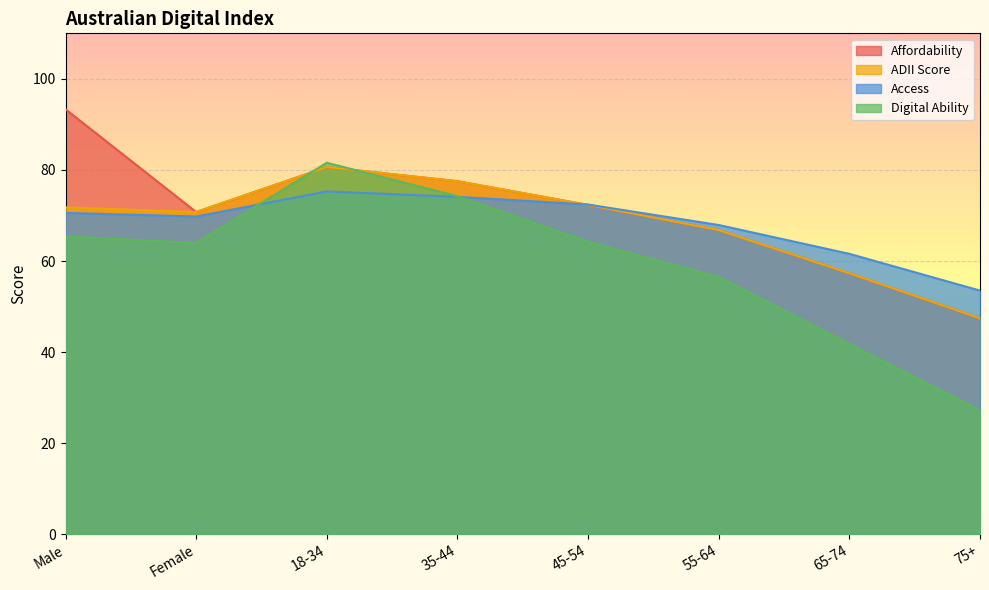

Where is ADII Score nearest to the value 64?

55-64